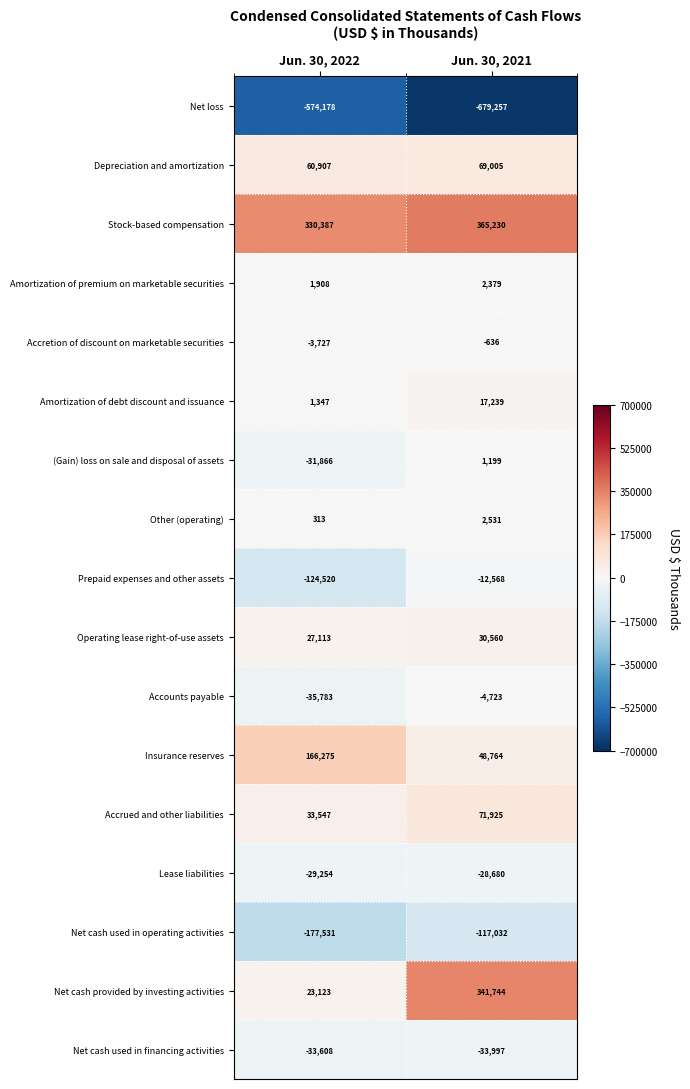

What is the greatest value displayed?

365230